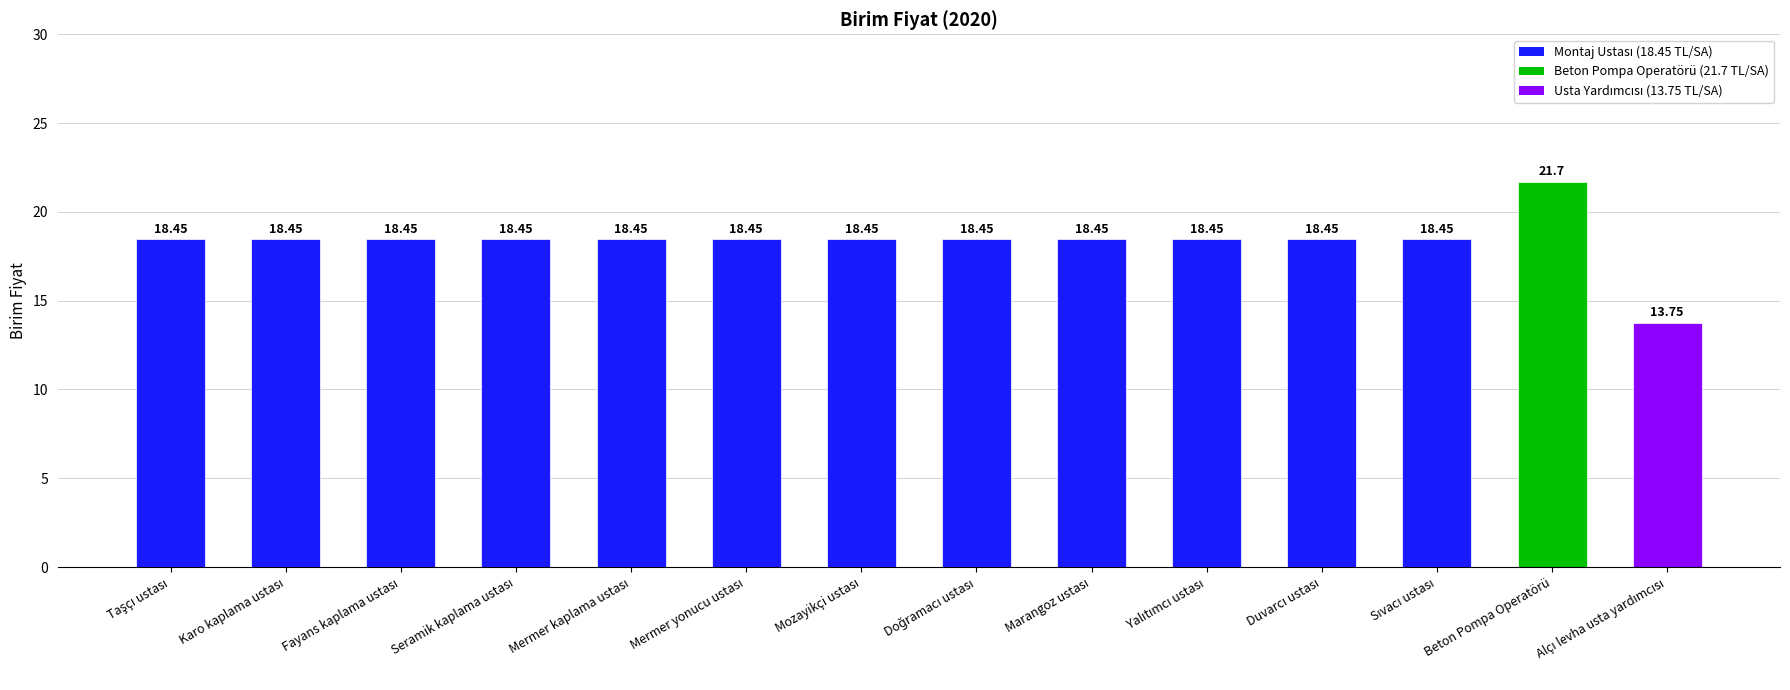

At which category does the chart reach its peak across all series?

Beton Pompa Operatörü